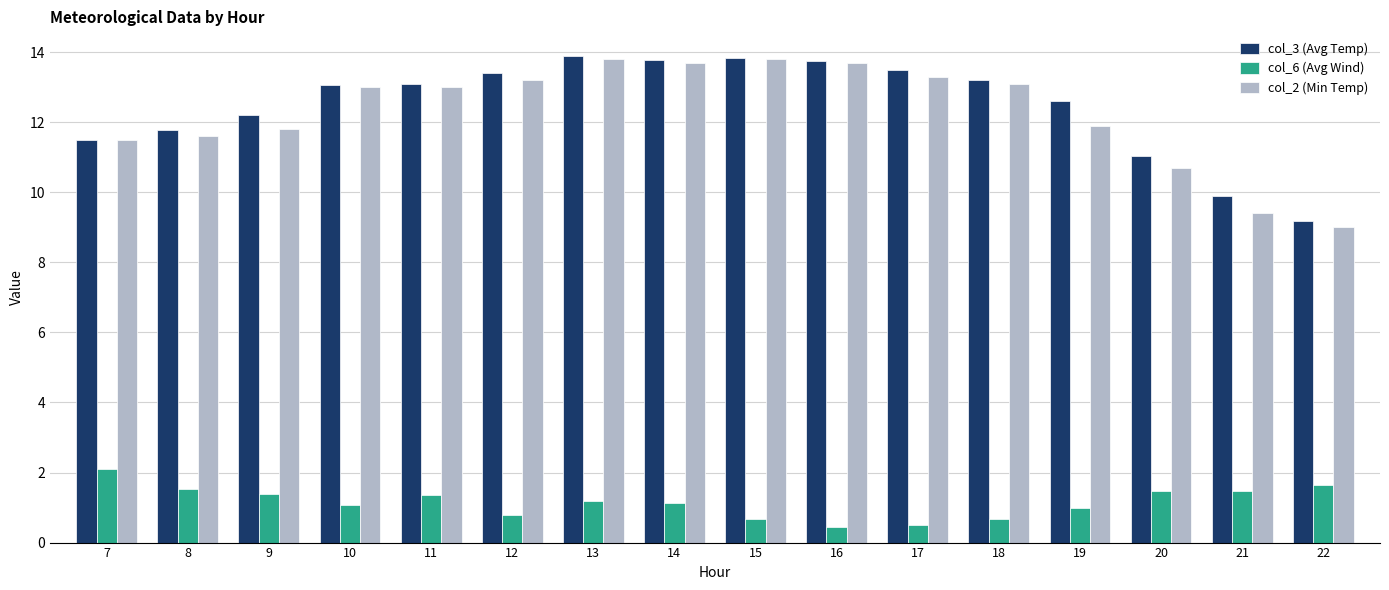

What value does the col_3 (Avg Temp) series have at 15?

13.8